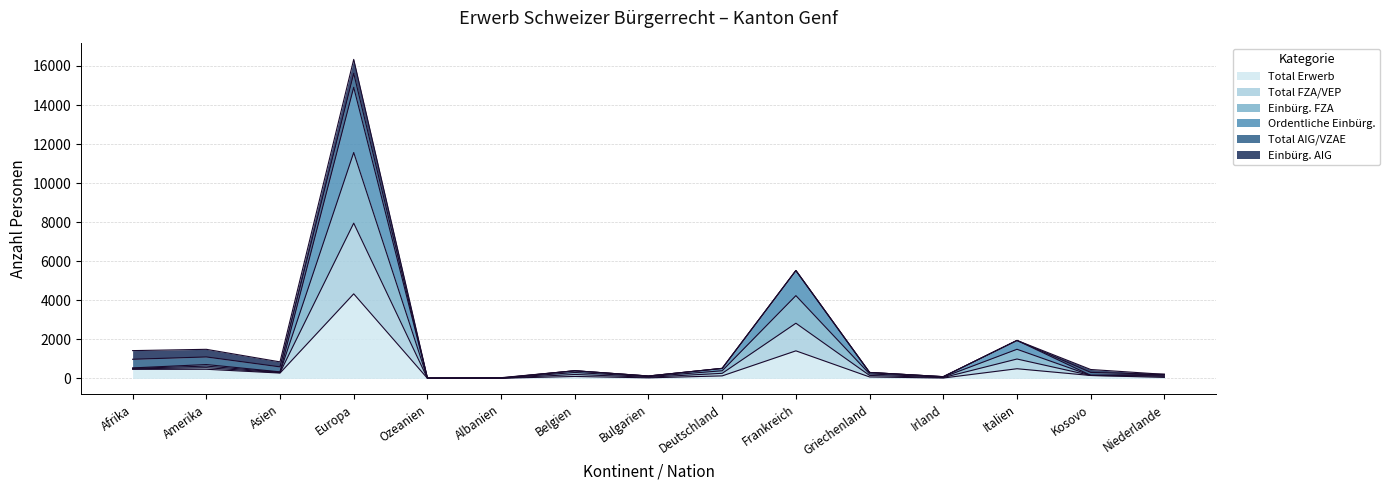

What are all the series names shown in the legend?

Total Erwerb, Total FZA/VEP, Einbürg. FZA, Ordentliche Einbürg., Total AIG/VZAE, Einbürg. AIG